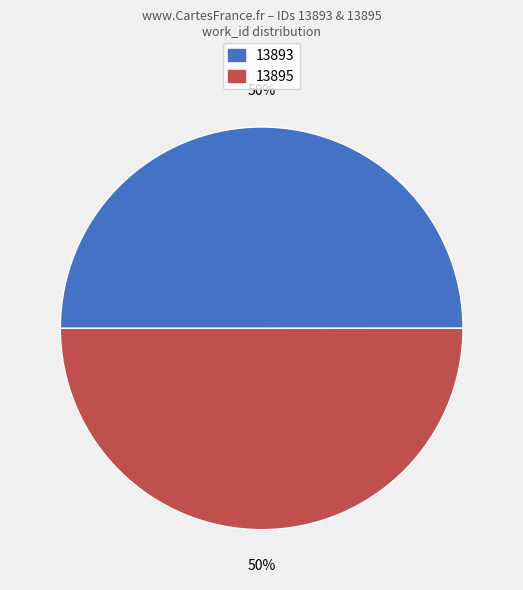

To the nearest percent, what portion does 13895 represent?

50%